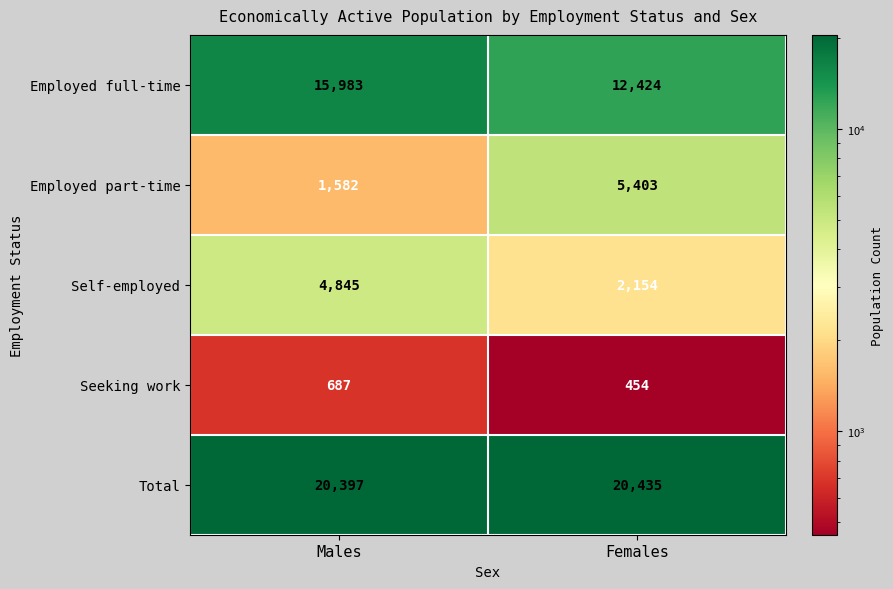

Reading right to left, extract all data points from this chart.

Employed full-time: Females=12424	Males=15983
Employed part-time: Females=5403	Males=1582
Self-employed: Females=2154	Males=4845
Seeking work: Females=454	Males=687
Total: Females=20435	Males=20397